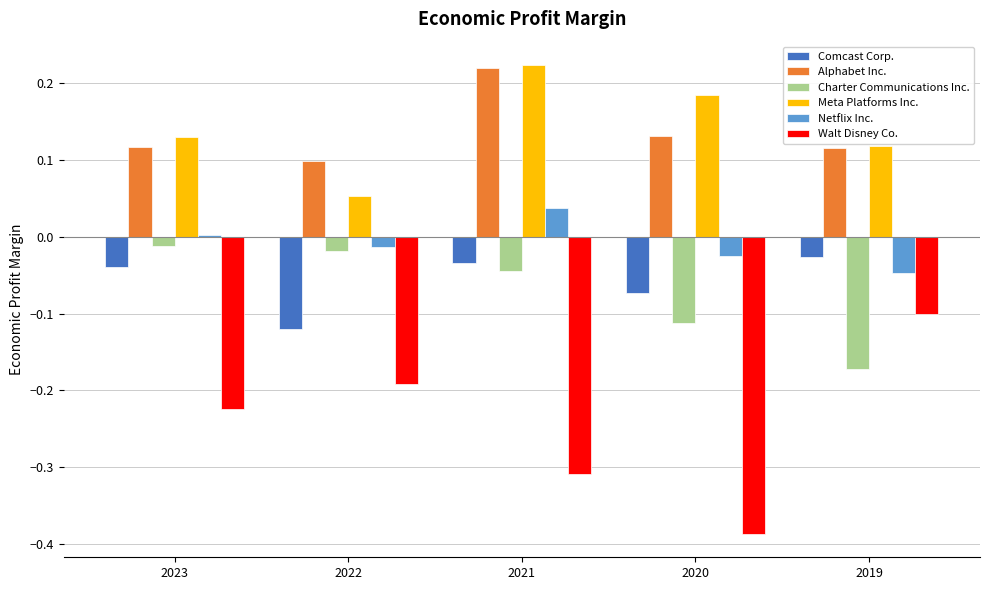

The value of Meta Platforms Inc. at 2021 is 0.4. True or false?

False